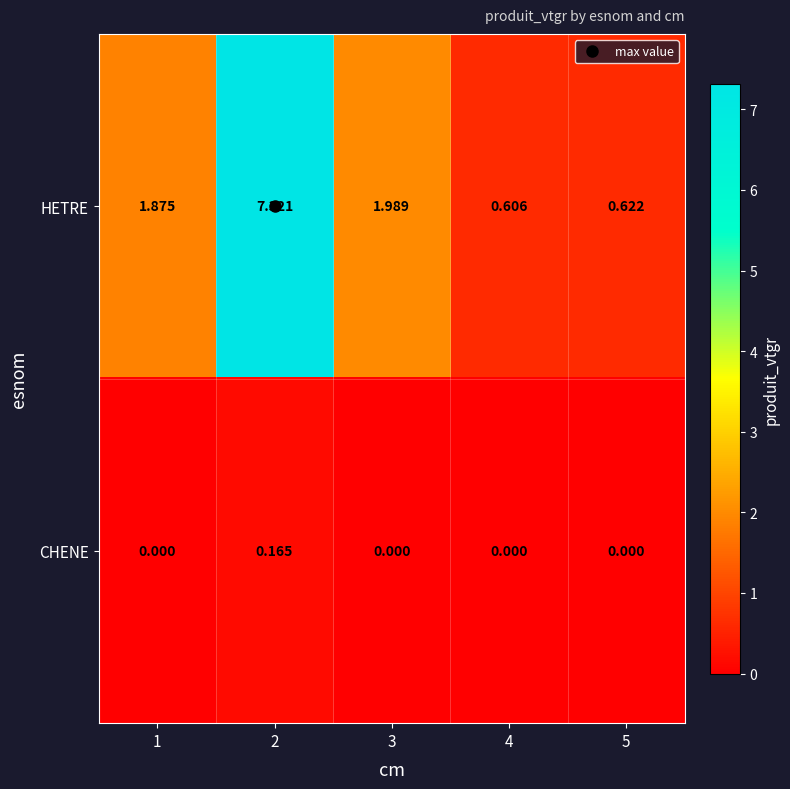

How many series are shown in this chart?

2